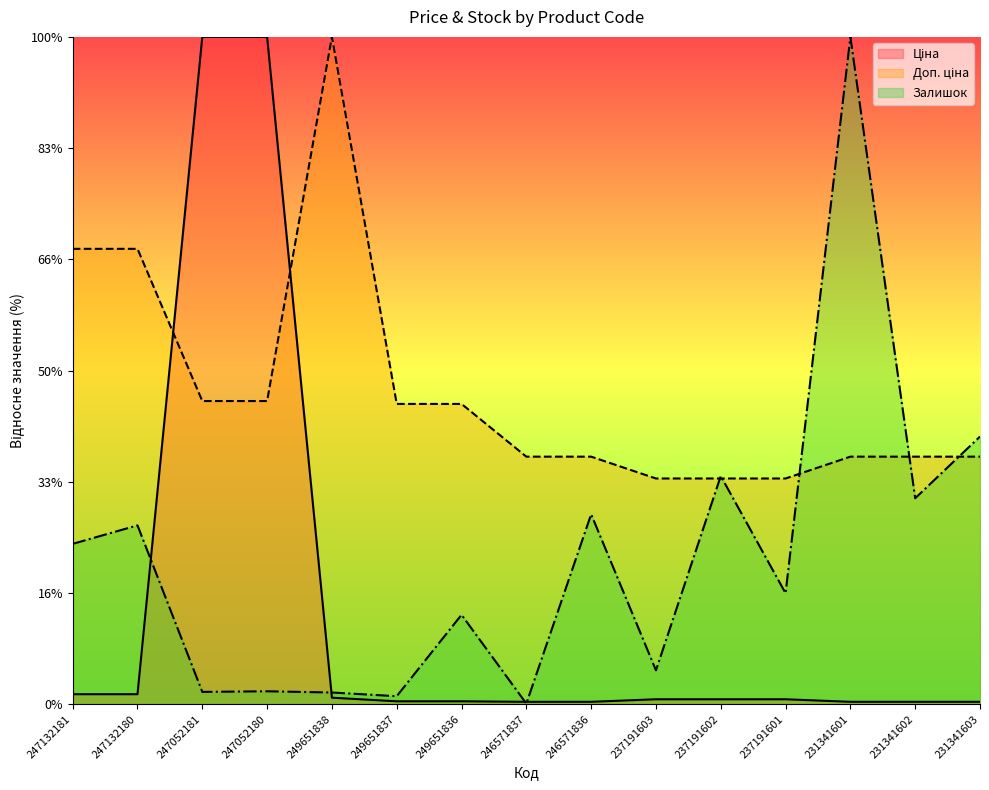

Between 247132181 and 249651837, which series saw the biggest shift?

Доп. ціна